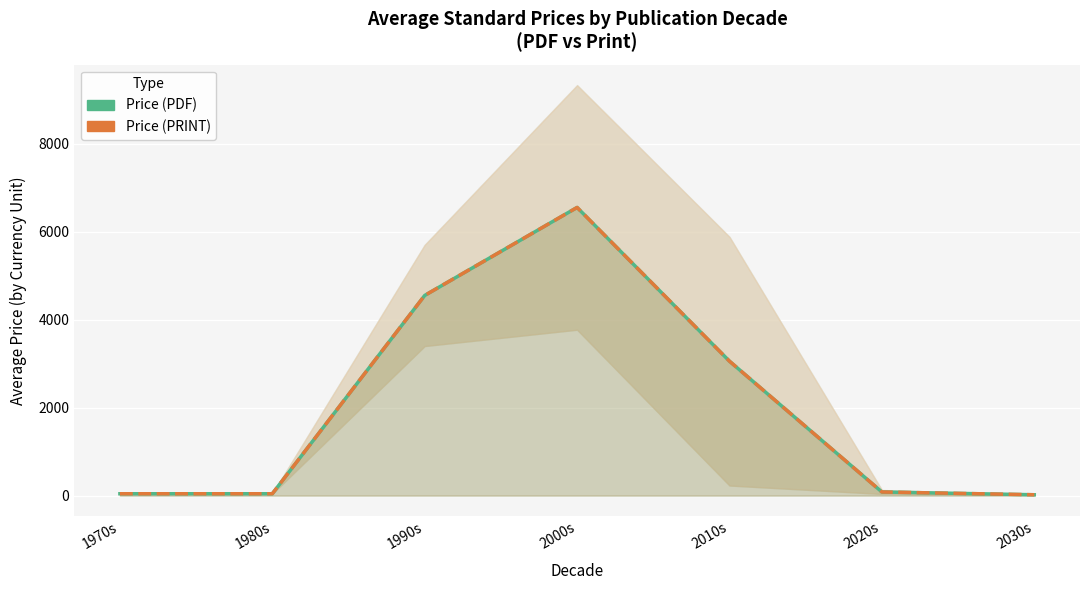

Is the value of Price (PRINT) at 1990s greater than the value of Price (PDF) at 1980s?

Yes